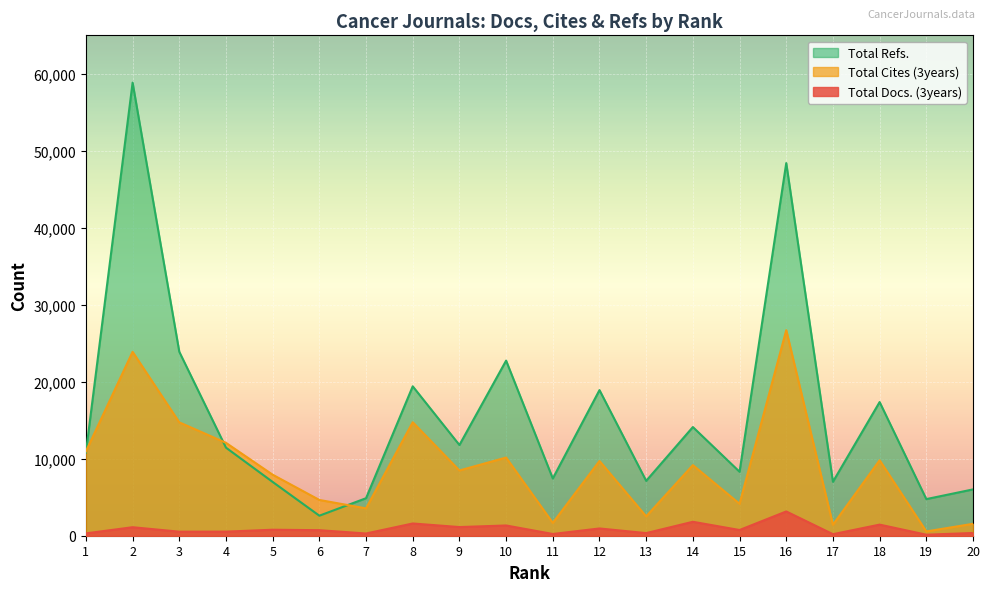

What is the difference between the second highest and second lowest values in the Total Docs. (3years) series?

1610